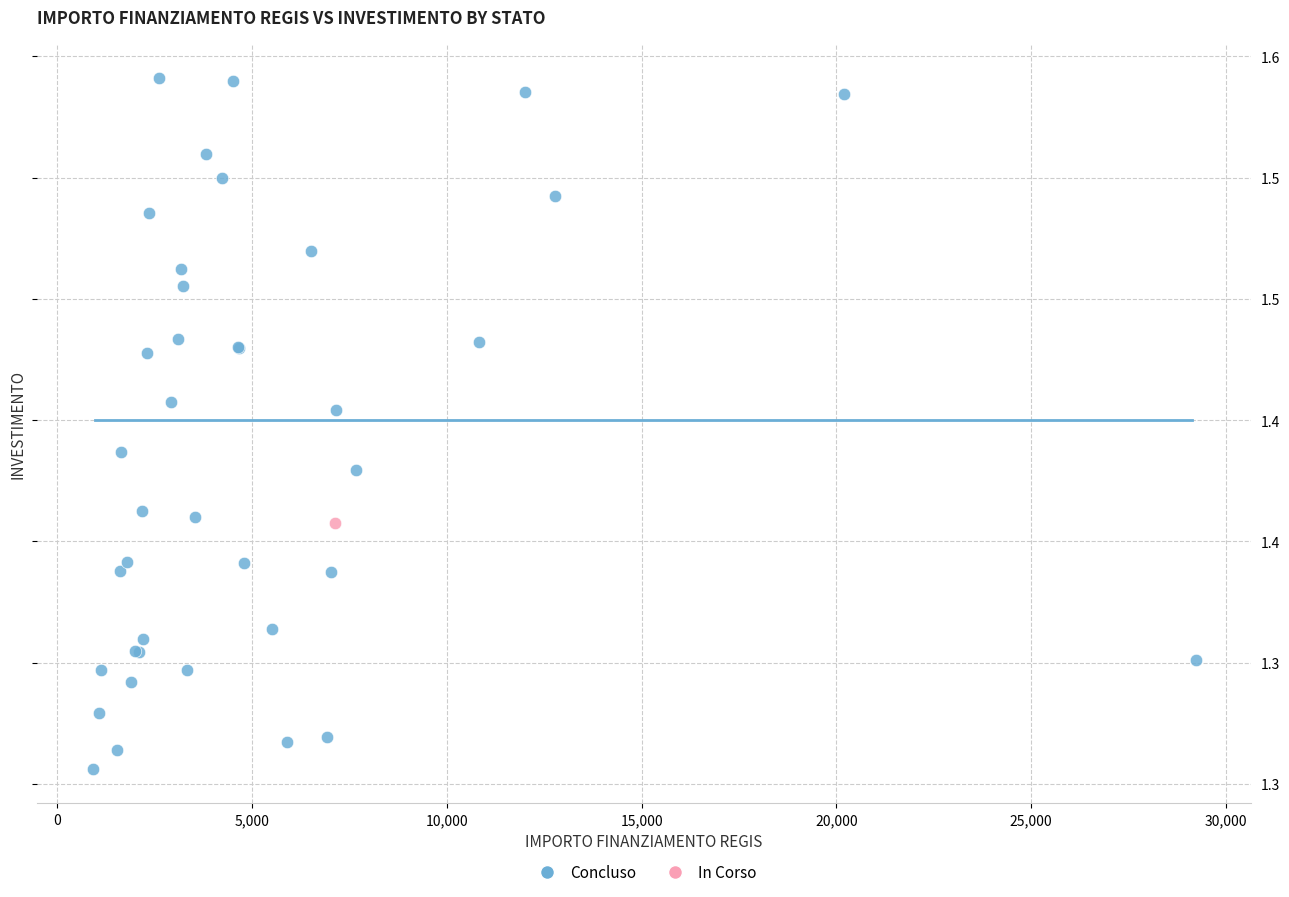

What are all the series names shown in the legend?

Concluso, In Corso